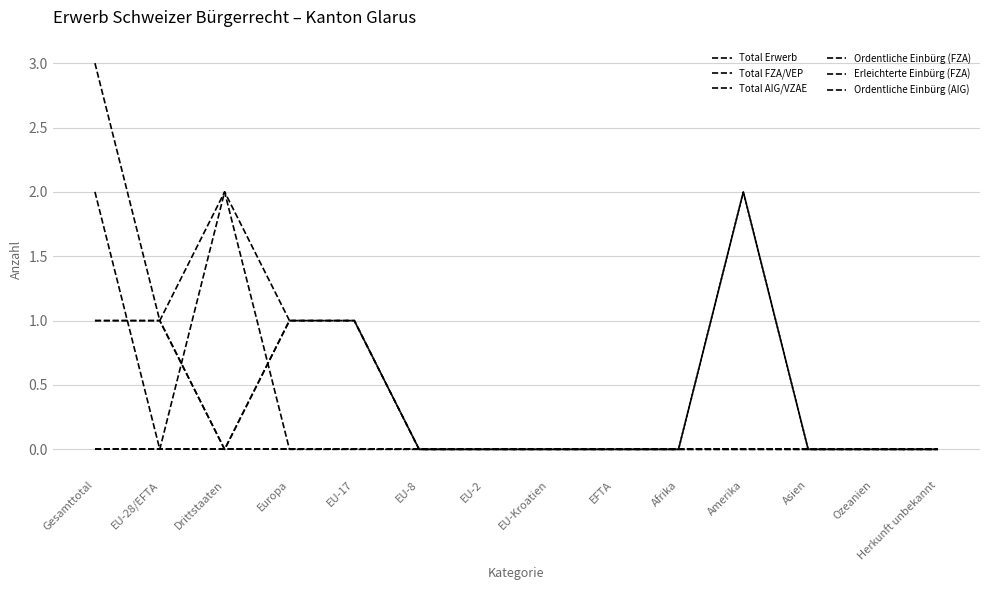

True or false: Total Erwerb has more than 2 interior local peaks.

False